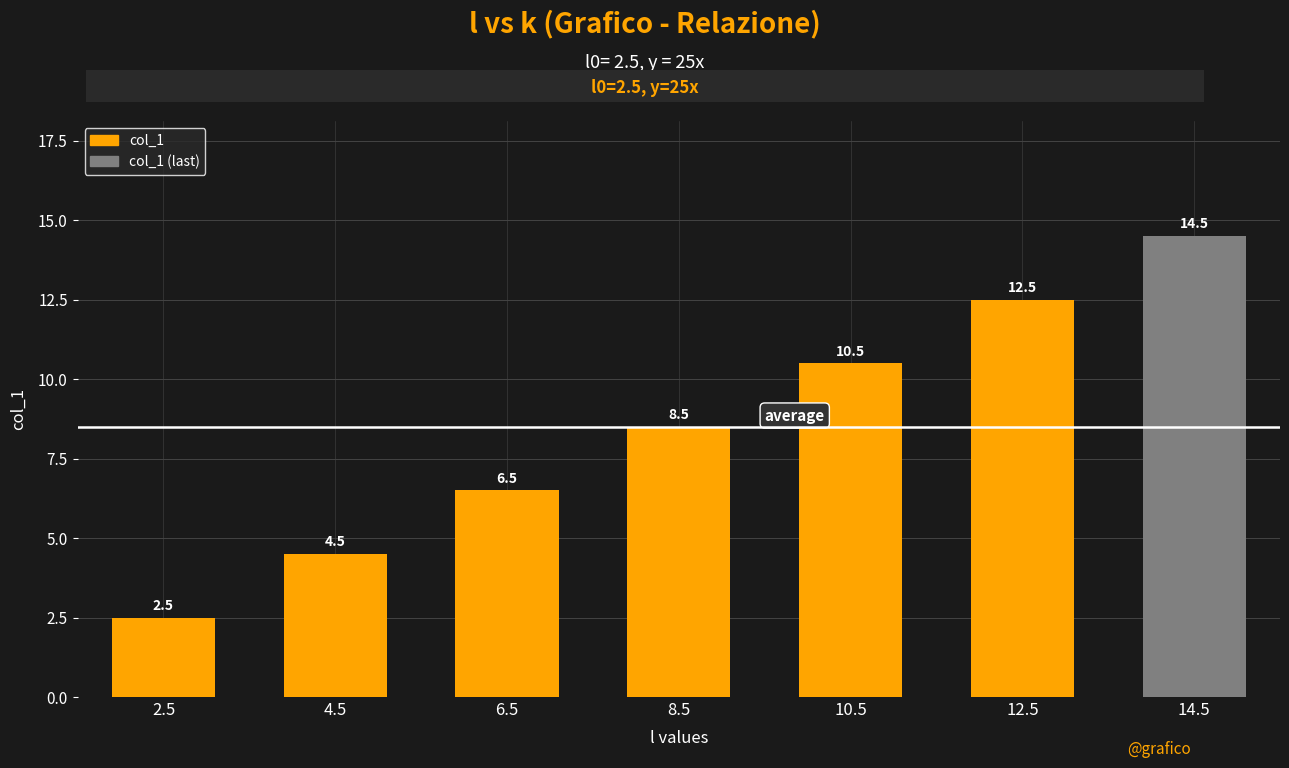

What is the maximum value shown in the chart?

14.5